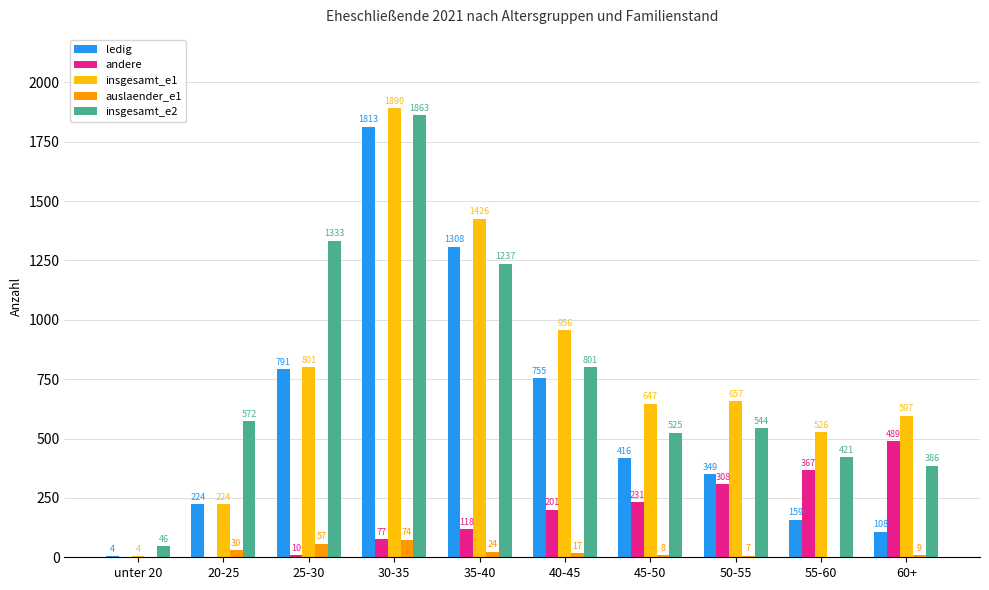

Reading left to right, what are all the values shown in this chart?

ledig: unter 20=4	20-25=224	25-30=791	30-35=1813	35-40=1308	40-45=755	45-50=416	50-55=349	55-60=159	60+=108
andere: unter 20=0	20-25=0	25-30=10	30-35=77	35-40=118	40-45=201	45-50=231	50-55=308	55-60=367	60+=489
insgesamt_e1: unter 20=4	20-25=224	25-30=801	30-35=1890	35-40=1426	40-45=956	45-50=647	50-55=657	55-60=526	60+=597
auslaender_e1: unter 20=0	20-25=30	25-30=57	30-35=74	35-40=24	40-45=17	45-50=8	50-55=7	55-60=0	60+=9
insgesamt_e2: unter 20=46	20-25=572	25-30=1333	30-35=1863	35-40=1237	40-45=801	45-50=525	50-55=544	55-60=421	60+=386